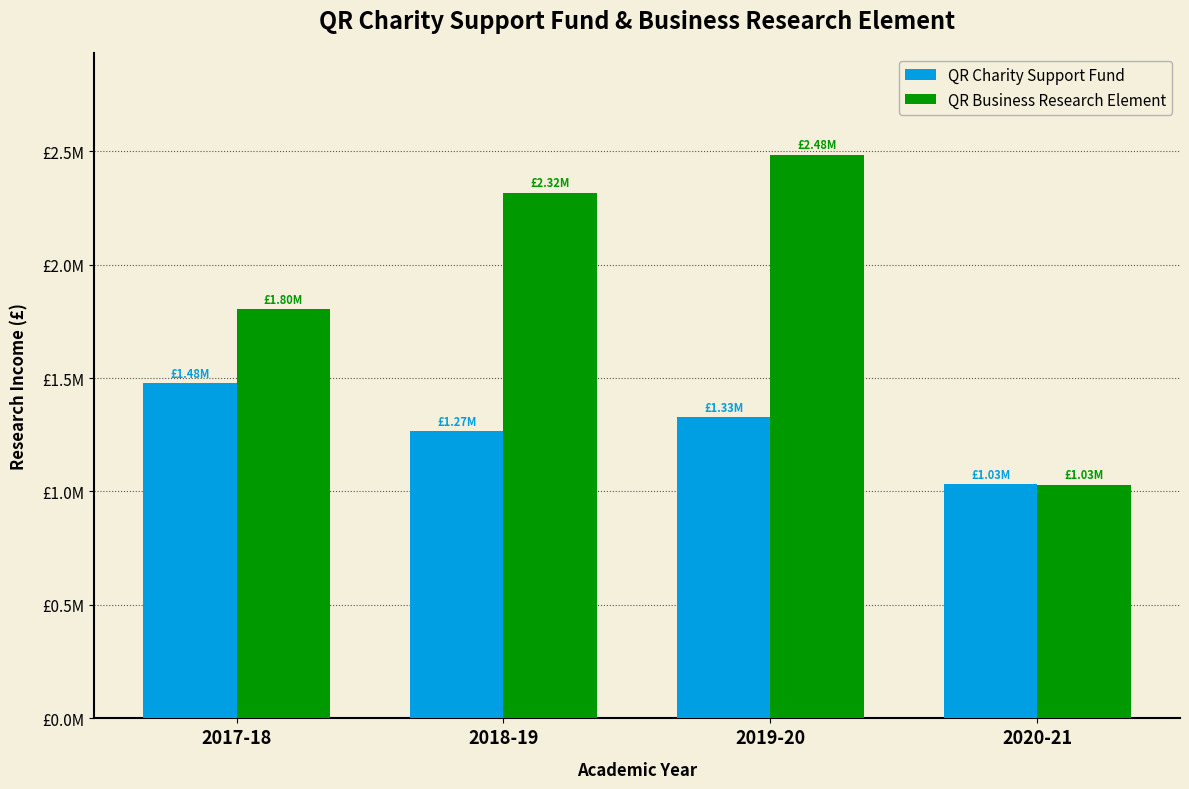

Reading left to right, what are all the values shown in this chart?

QR Charity Support Fund: 1477000	1266000	1328000	1033000
QR Business Research Element: 1802000	2316000	2485000	1029000